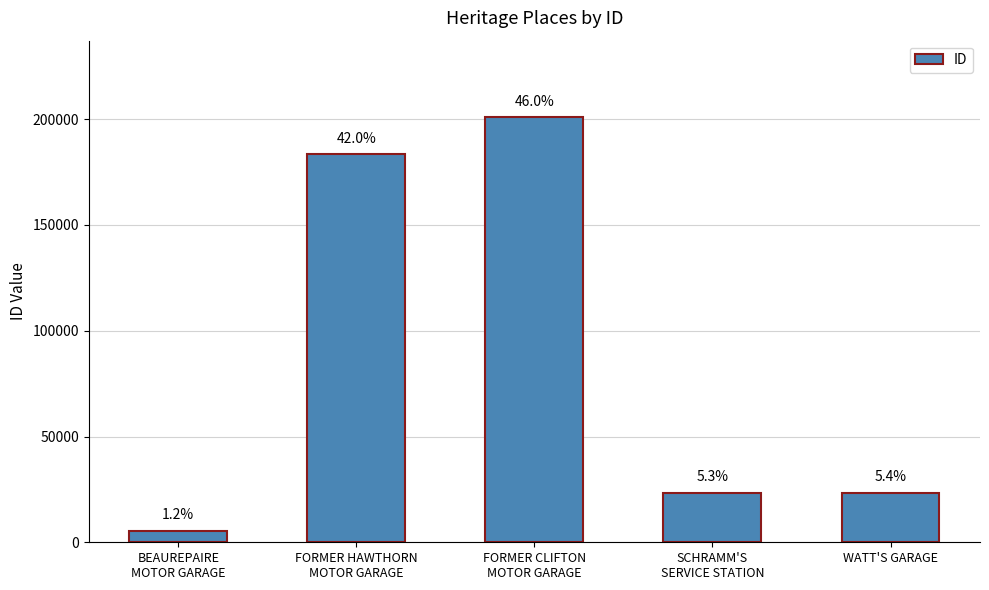

Reading right to left, list all the values displayed in this chart.

WATT'S GARAGE=23482	SCHRAMM'S
SERVICE STATION=23331	FORMER CLIFTON
MOTOR GARAGE=200965	FORMER HAWTHORN
MOTOR GARAGE=183558	BEAUREPAIRE
MOTOR GARAGE=5380